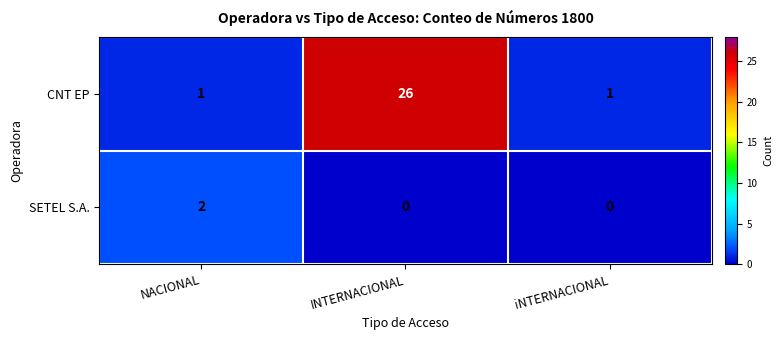

At how many categories does at least one series exceed 7?

1